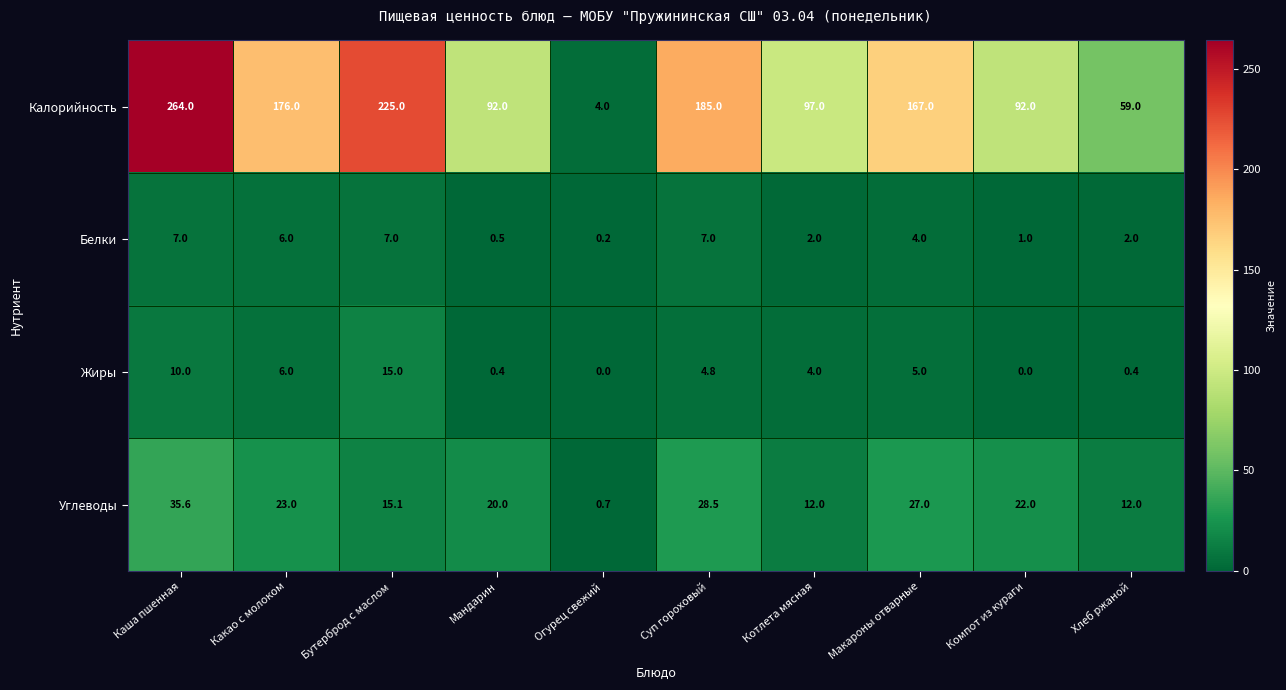

Rank the series at Котлета мясная from highest to lowest value.

Калорийность, Углеводы, Жиры, Белки